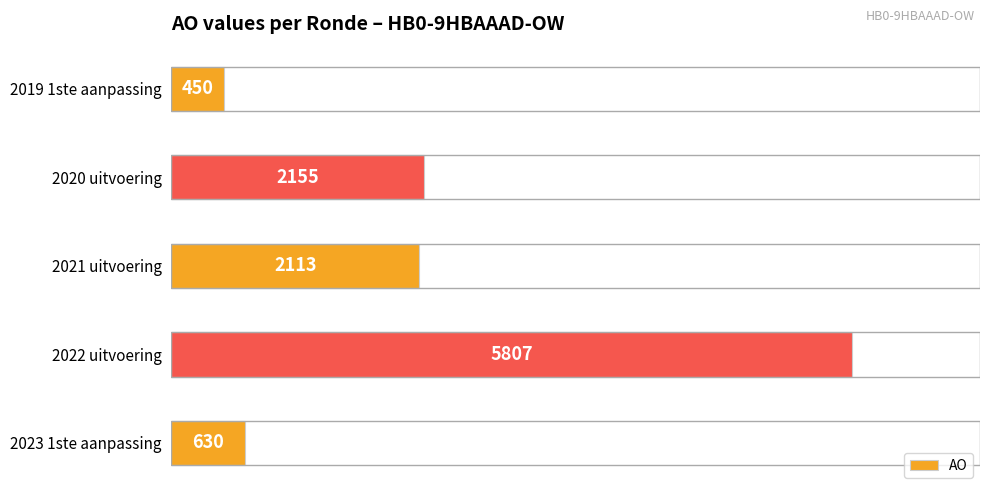

What is the change in value from 2023 1ste aanpassing to 2021 uitvoering?

+1483